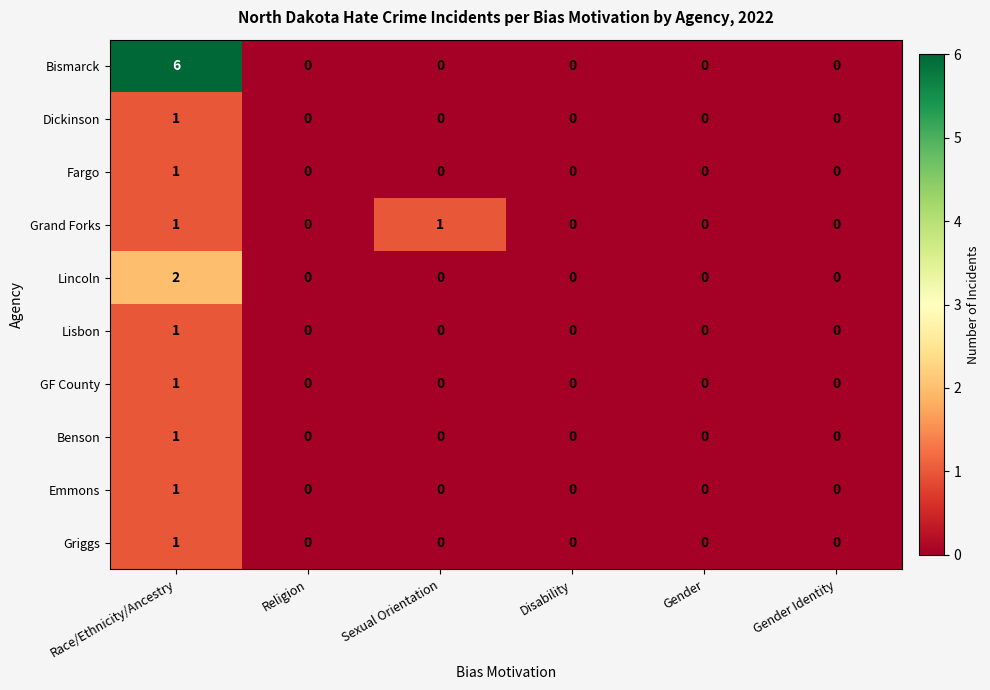

Which series has the widest spread of values?

Bismarck